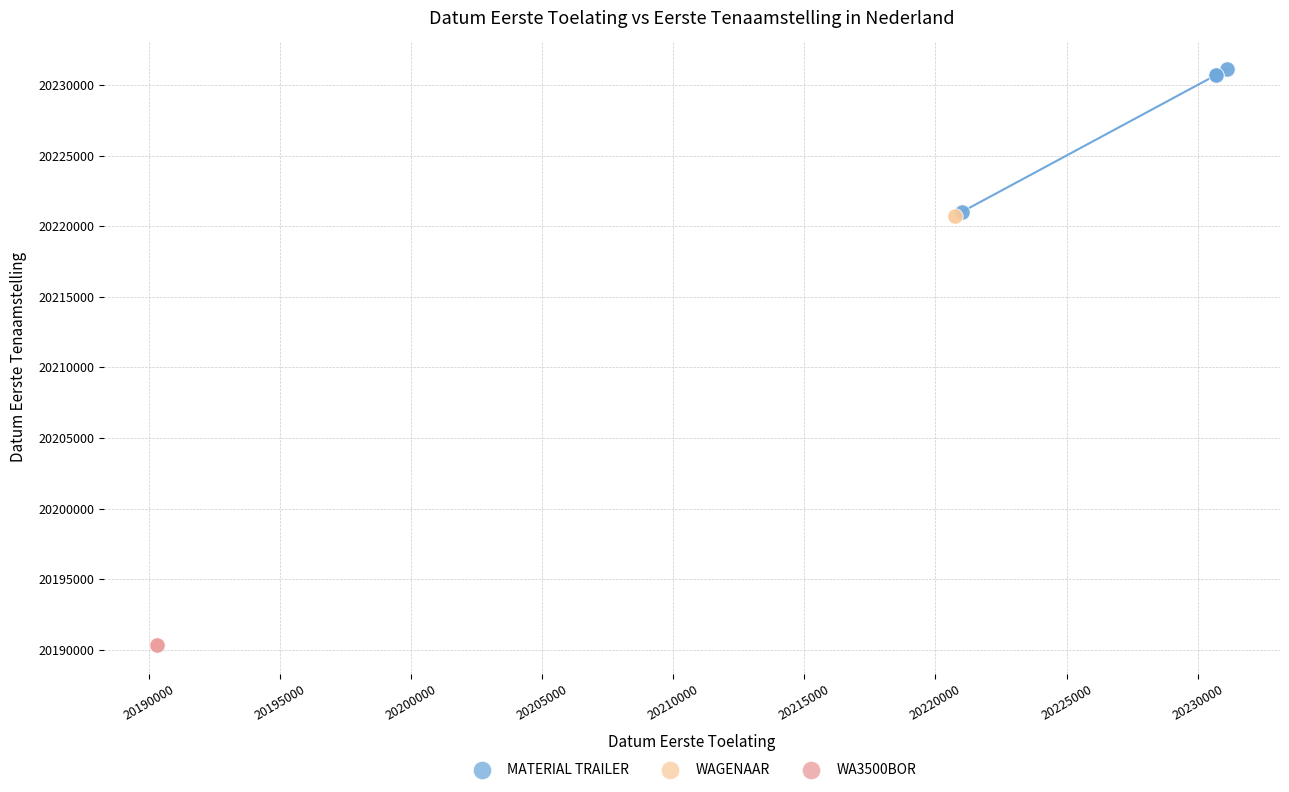

What are all the series names shown in the legend?

WAGENAAR, WA3500BOR, MATERIAL TRAILER